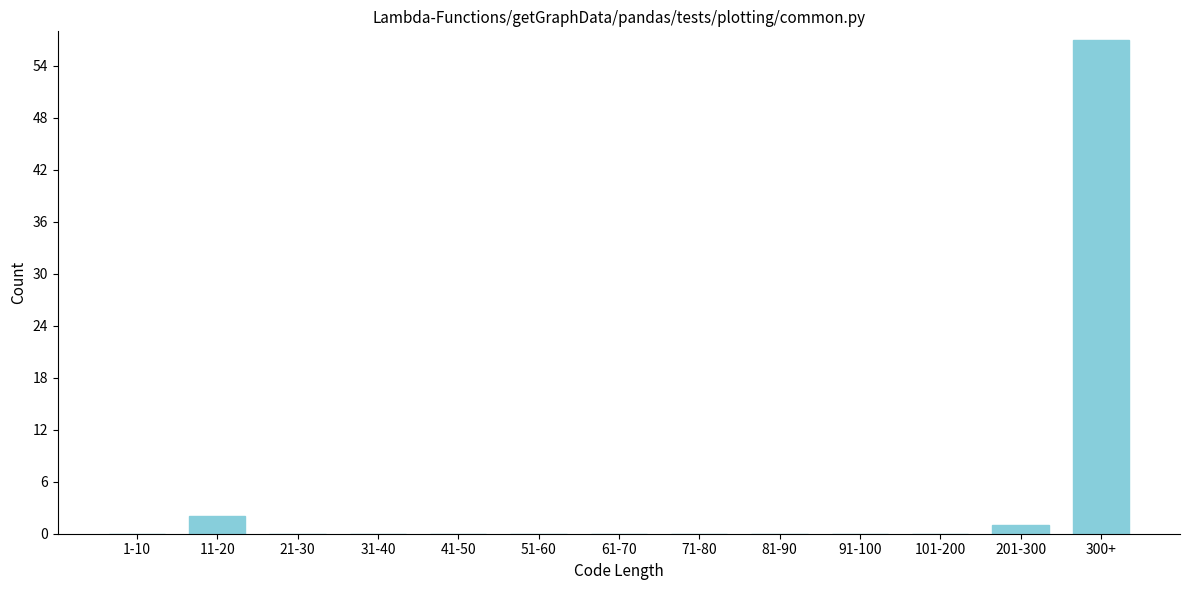

Reading left to right, extract all data points from this chart.

1-10=0	11-20=2	21-30=0	31-40=0	41-50=0	51-60=0	61-70=0	71-80=0	81-90=0	91-100=0	101-200=0	201-300=1	300+=57